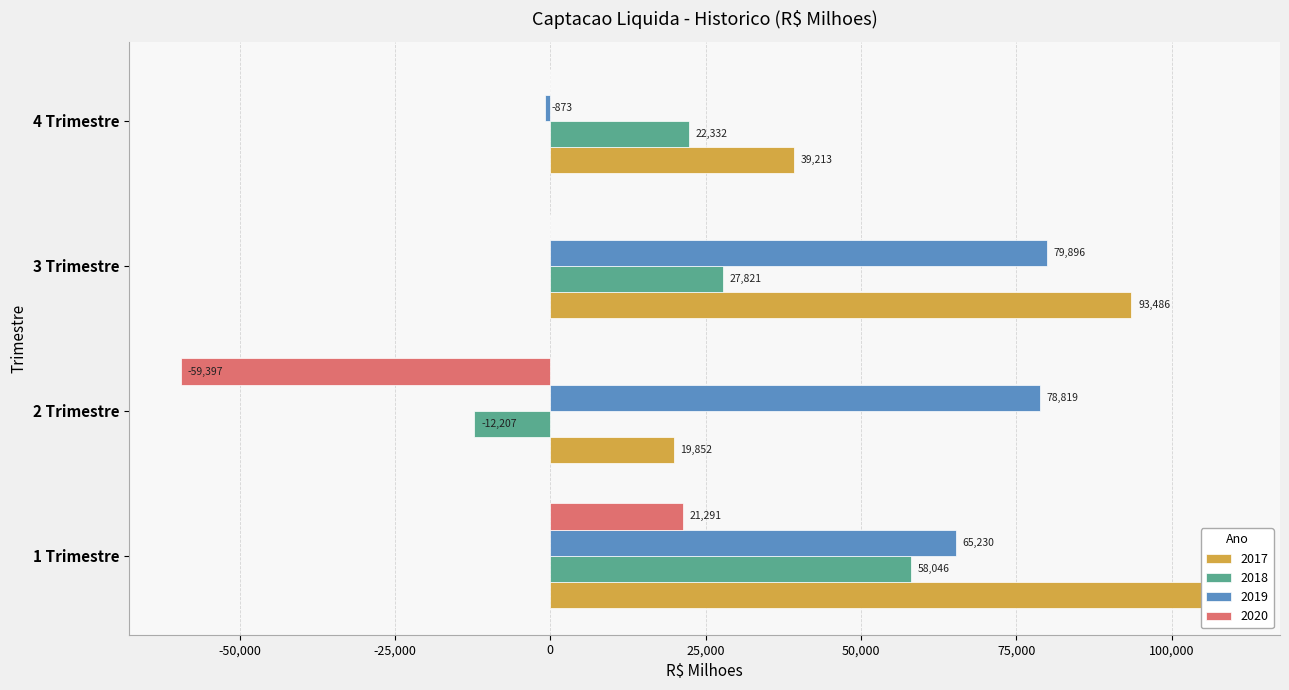

What is the average value of the 2020 series?

-9526.6